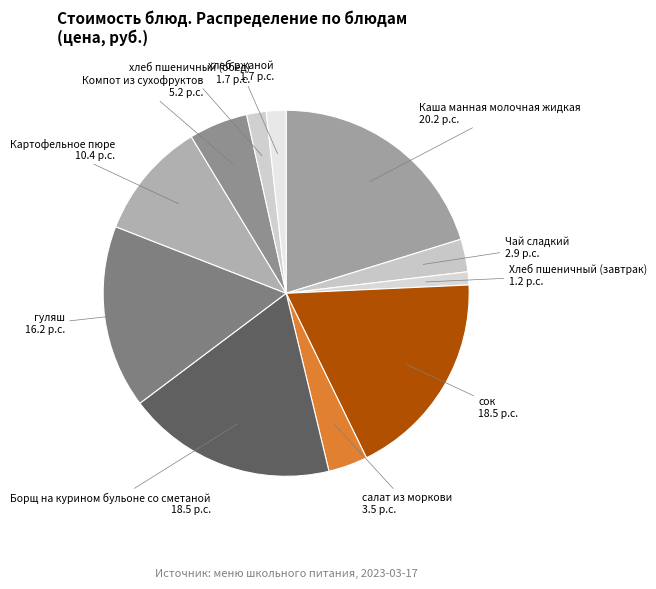

Is there a majority slice in this chart?

No